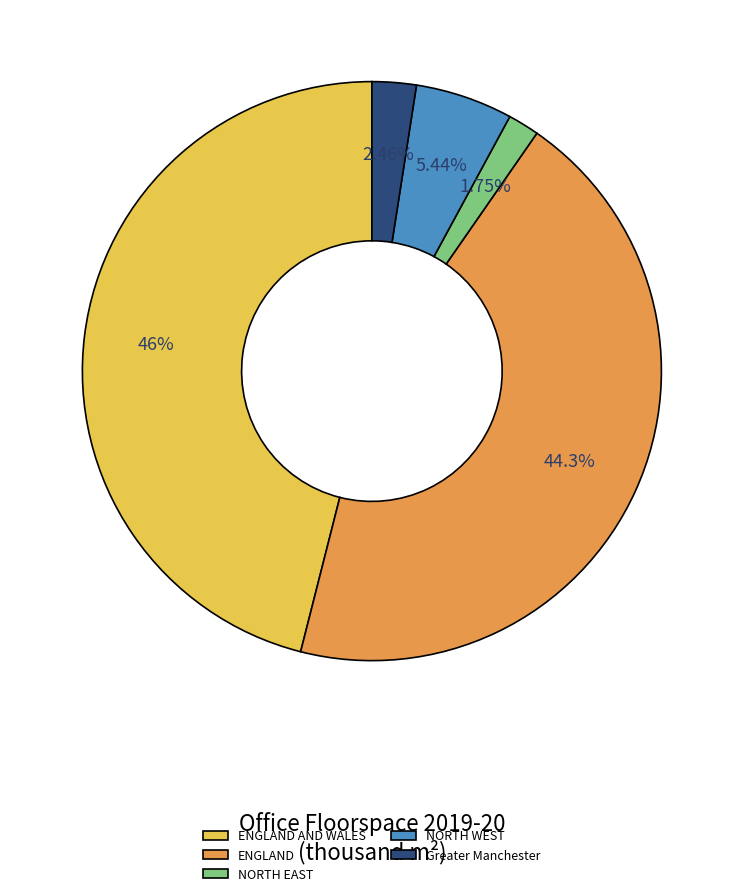

Count the number of slices in the pie.

5